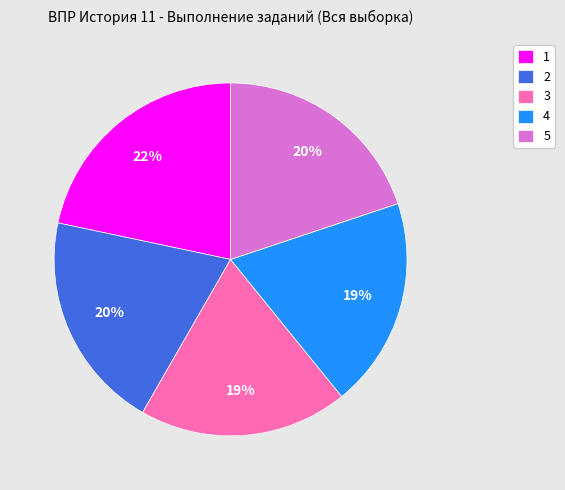

Approximately how many times larger is the value at 1 compared to 2?

1.1